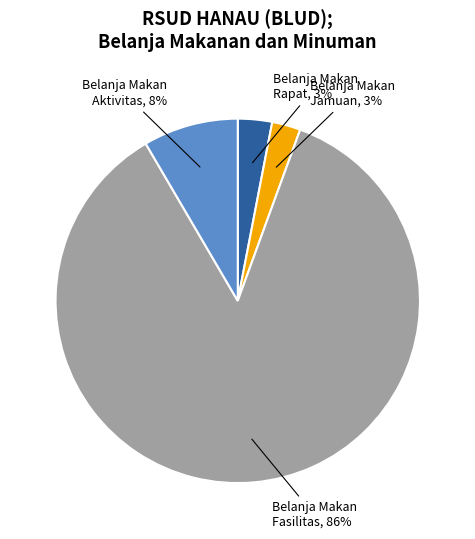

Is there a majority slice in this chart?

Yes